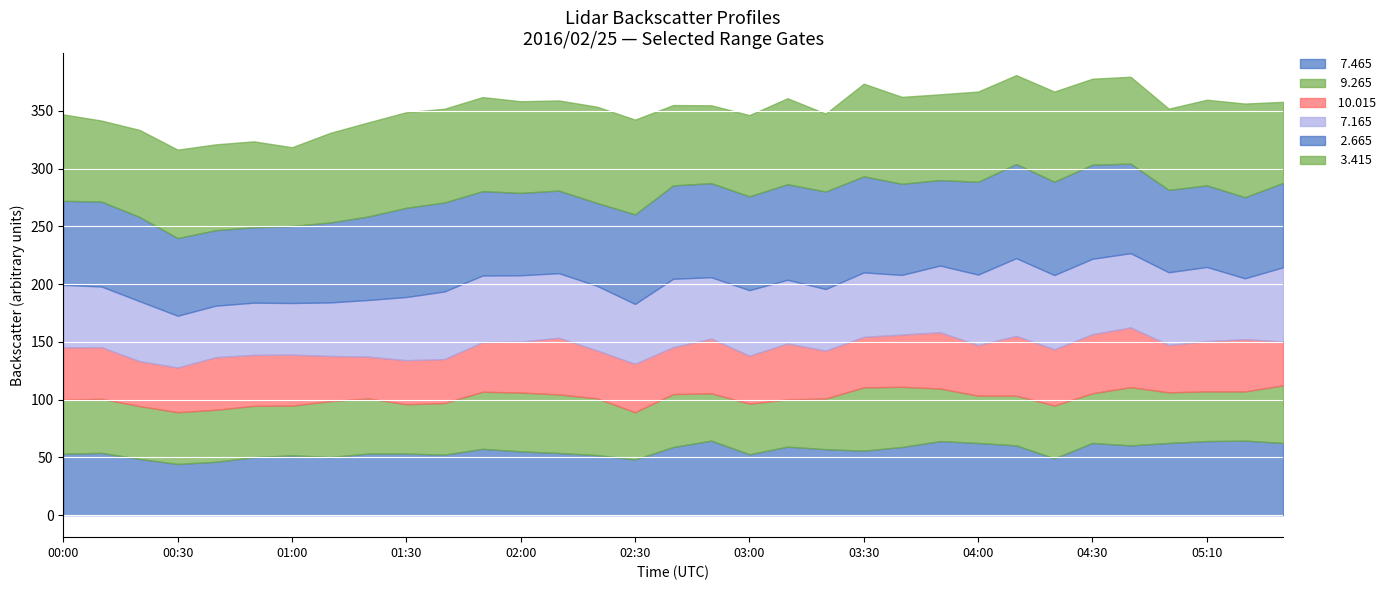

What are all the series names shown in the legend?

  7.465,   9.265,  10.015,   7.165,   2.665,   3.415